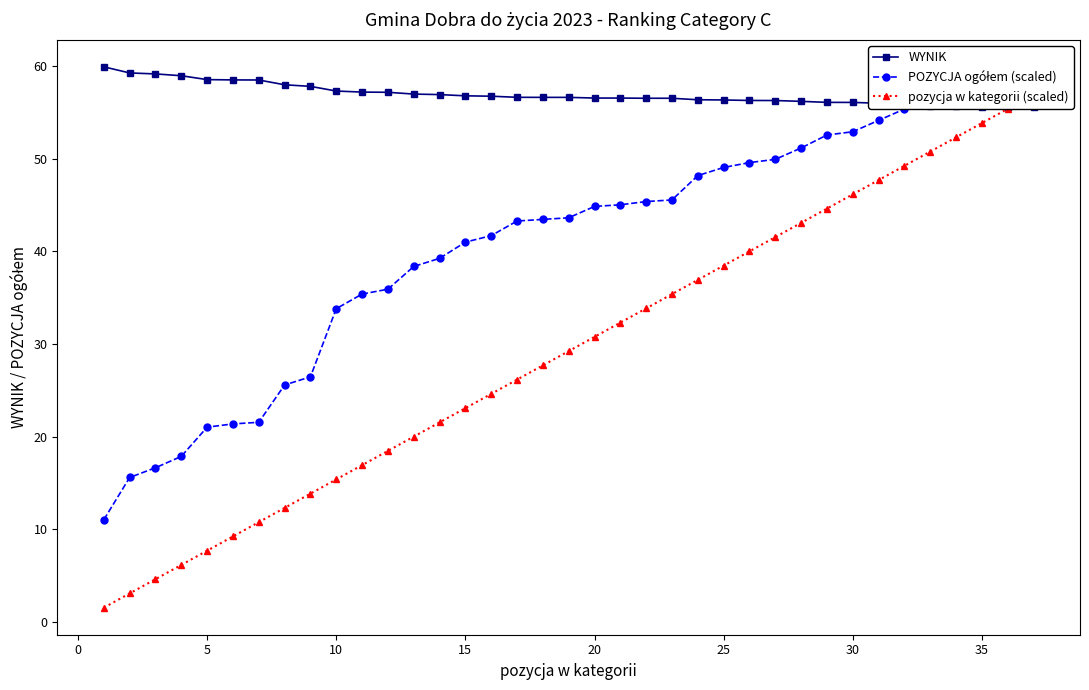

True or false: POZYCJA ogółem (scaled) and pozycja w kategorii (scaled) intersect in this chart.

False